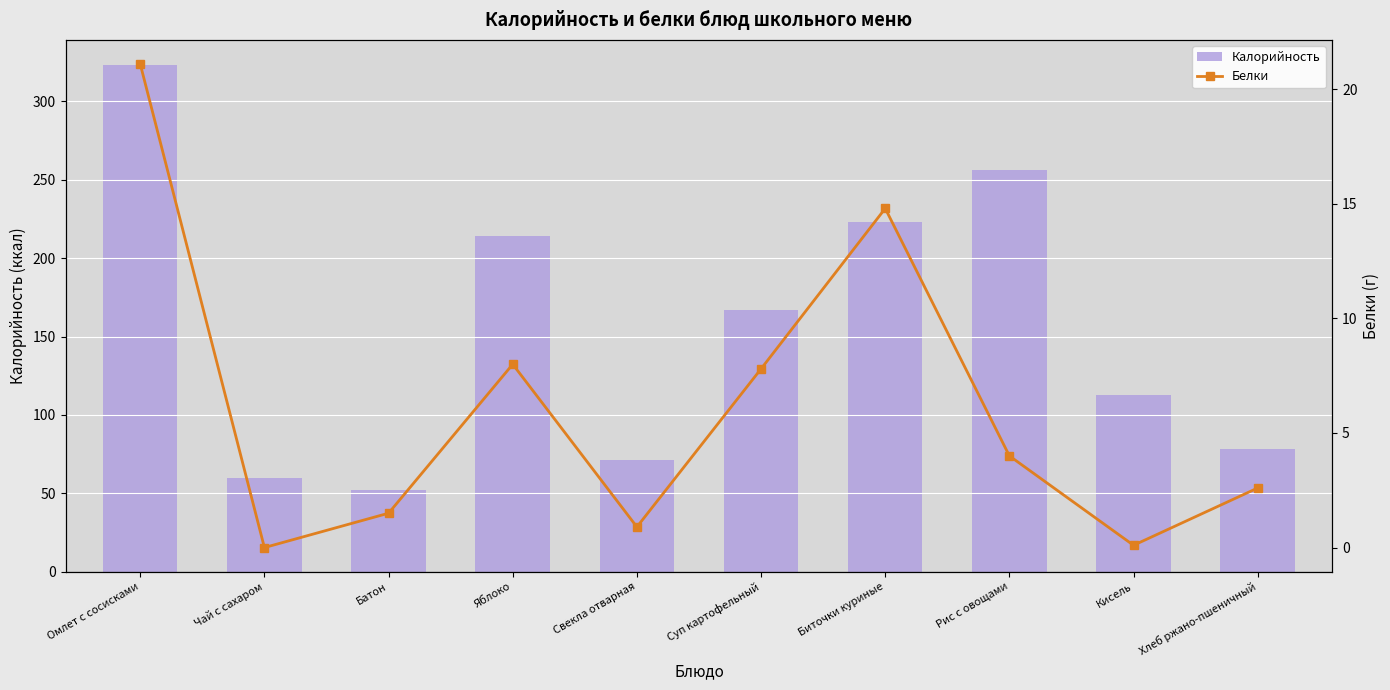

Does the chart contain stacked bars?

No